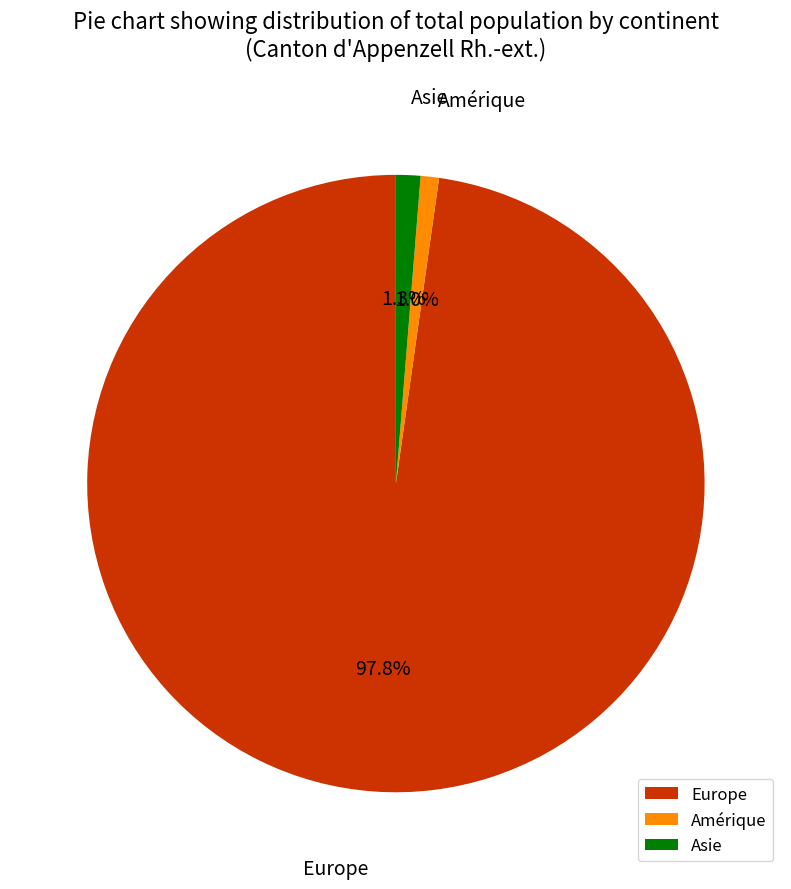

What is the largest slice in the pie chart?

Europe